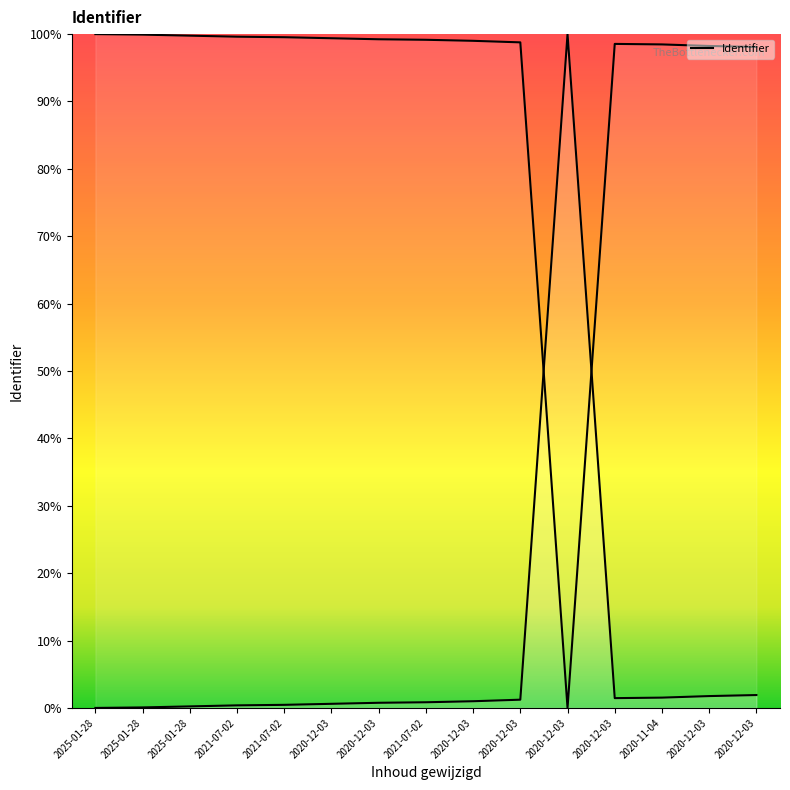

What is the change in value from 2021-07-02 to 2021-07-02?

+0.5